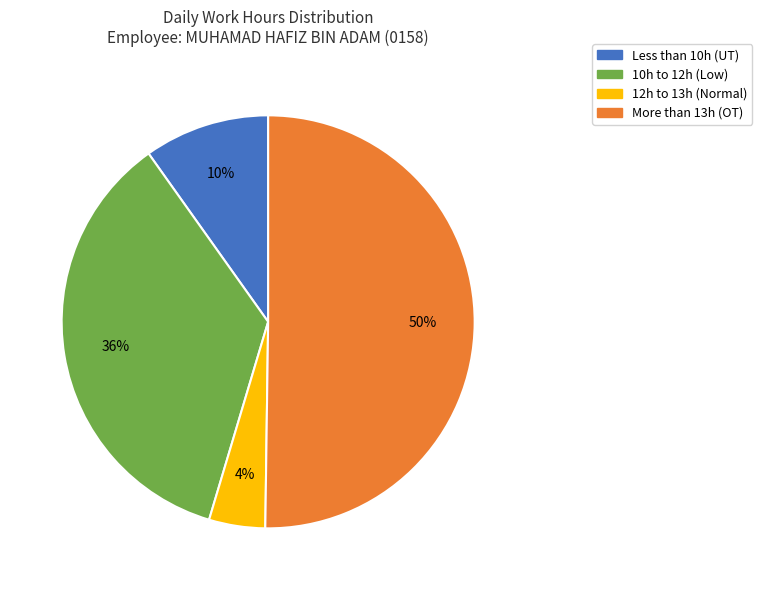

Between 12h to 13h (Normal) and 10h to 12h (Low), which is larger?

10h to 12h (Low)